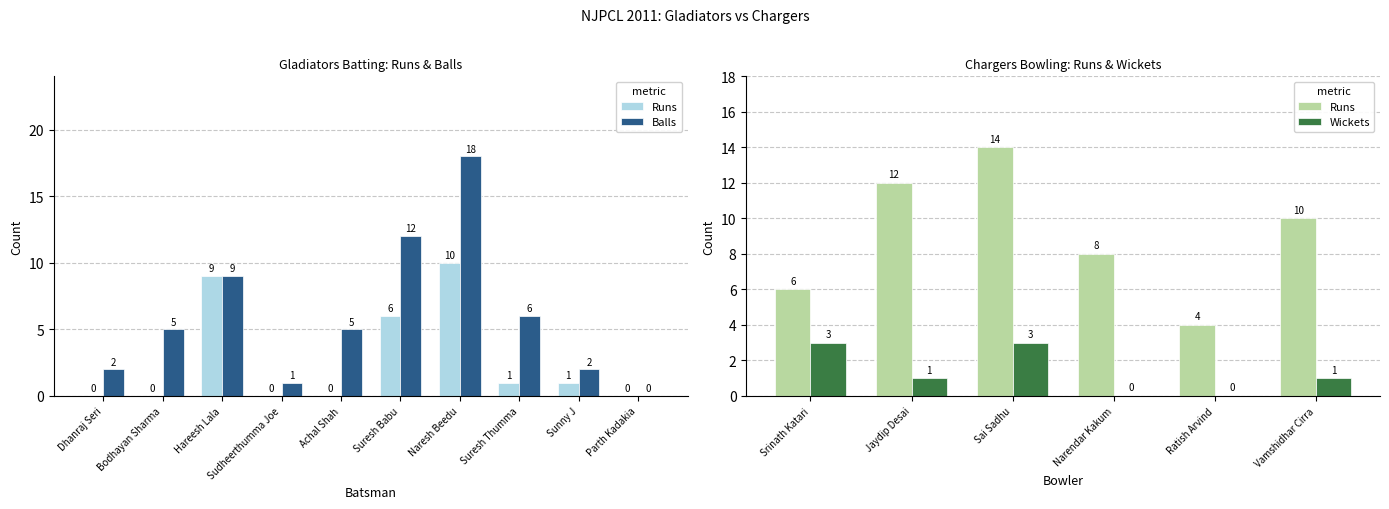

What position from the left is Achal Shah?

5